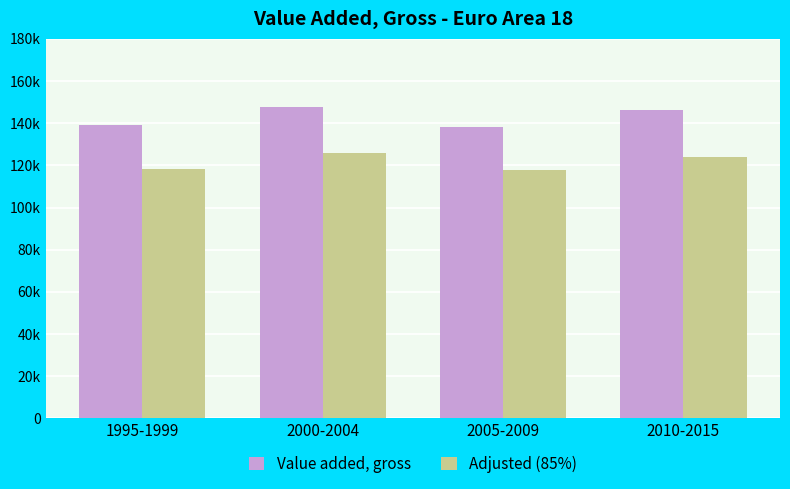

What are all the series names shown in the legend?

Value added, gross, Adjusted (85%)